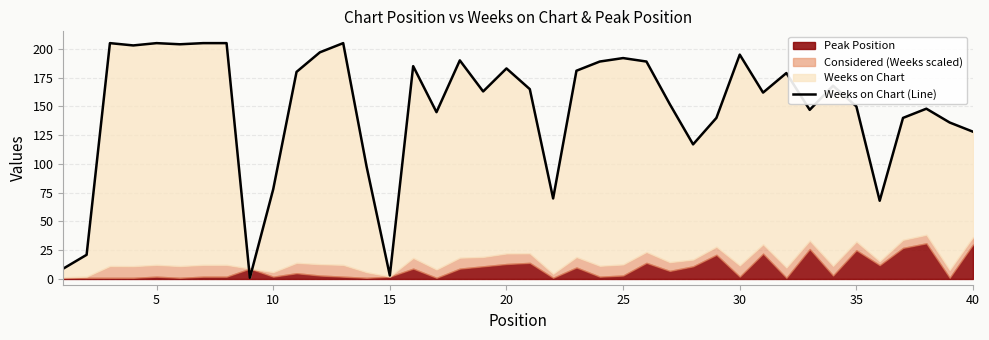

Does the chart have visible grid lines?

Yes